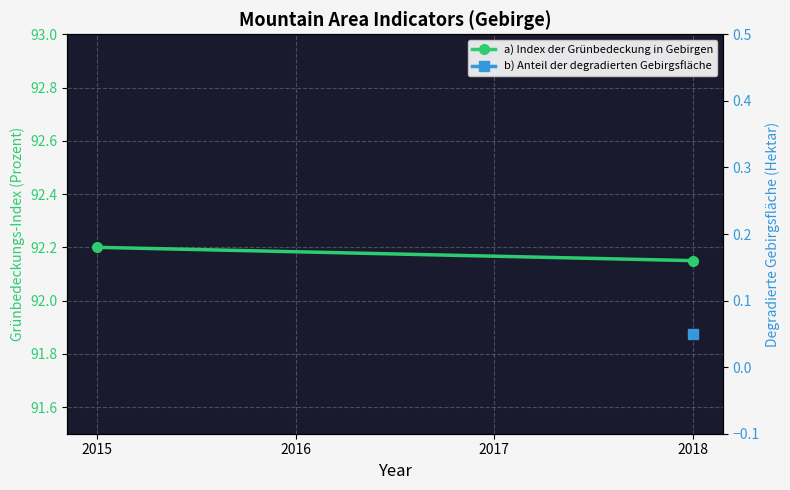

What value does the data have at 2015?

92.2